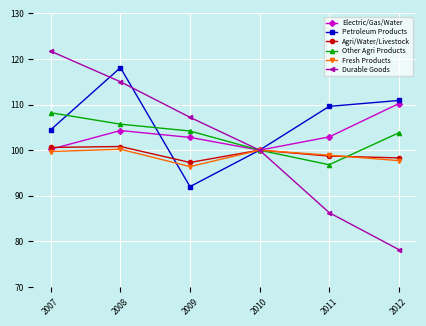

How many interior local valleys does the Fresh Products series have?

1